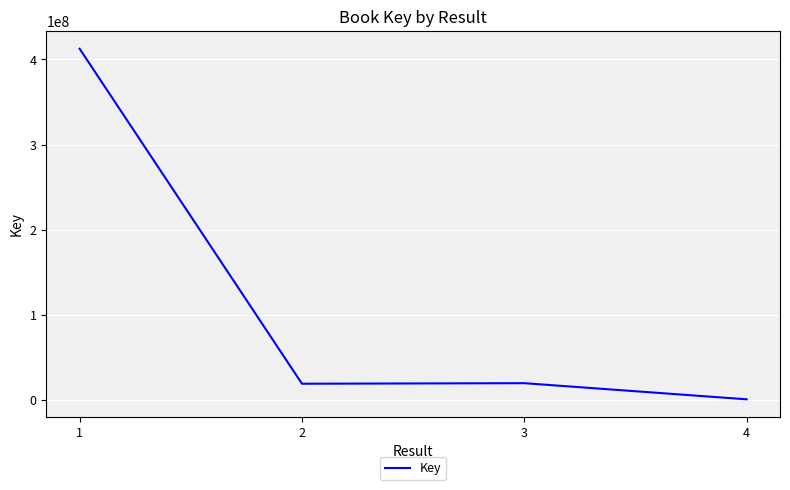

What is the sum of all values?

453502036